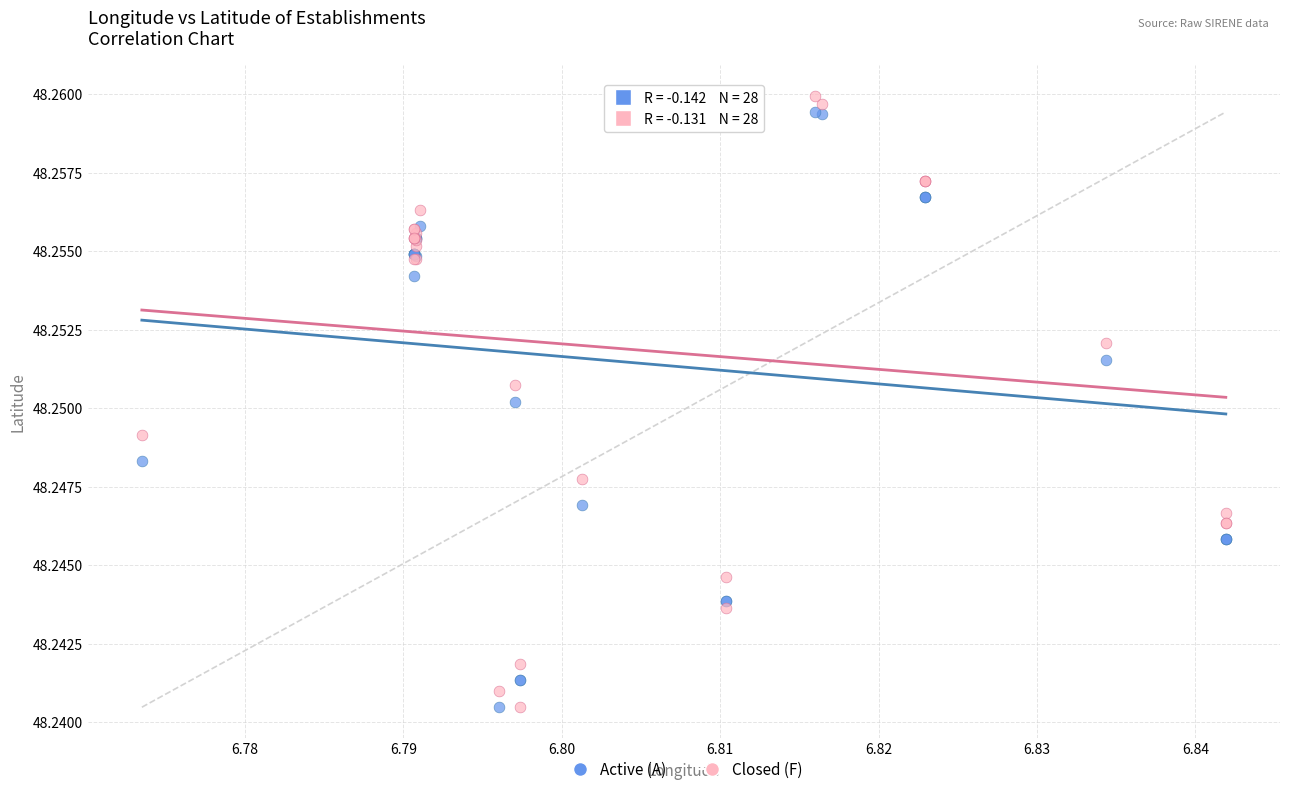

Which series has the largest Y range (max minus min)?

Closed (F)